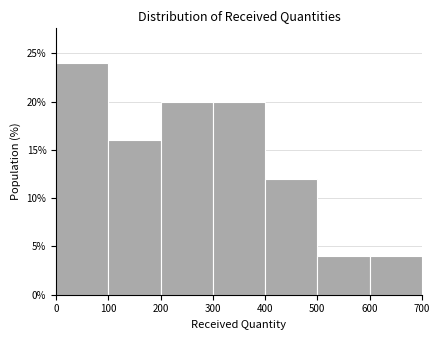

Over which range of the x-axis is the bar tallest?

0 to 100